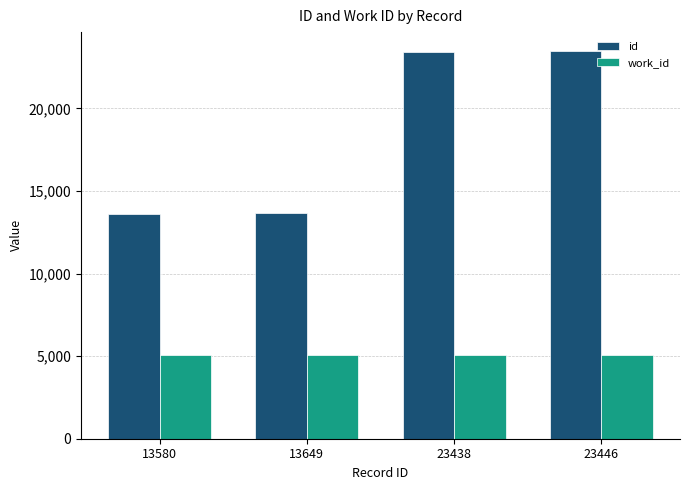

What are all the series names shown in the legend?

id, work_id